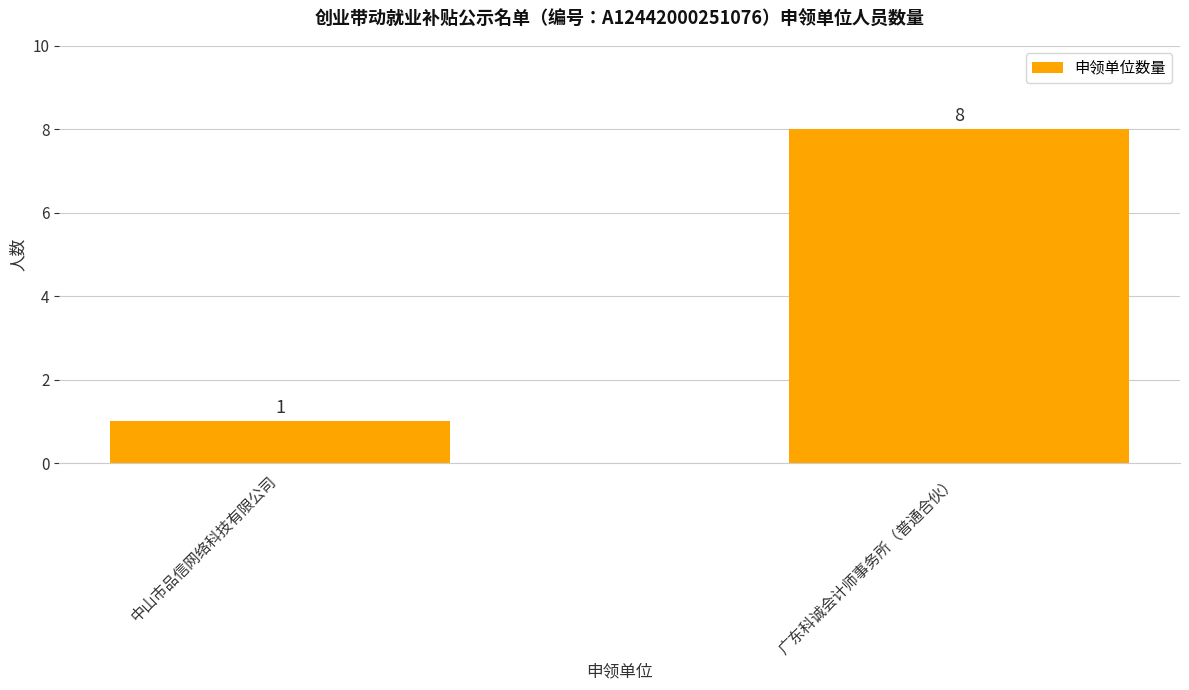

How many distinct data groups are displayed?

1